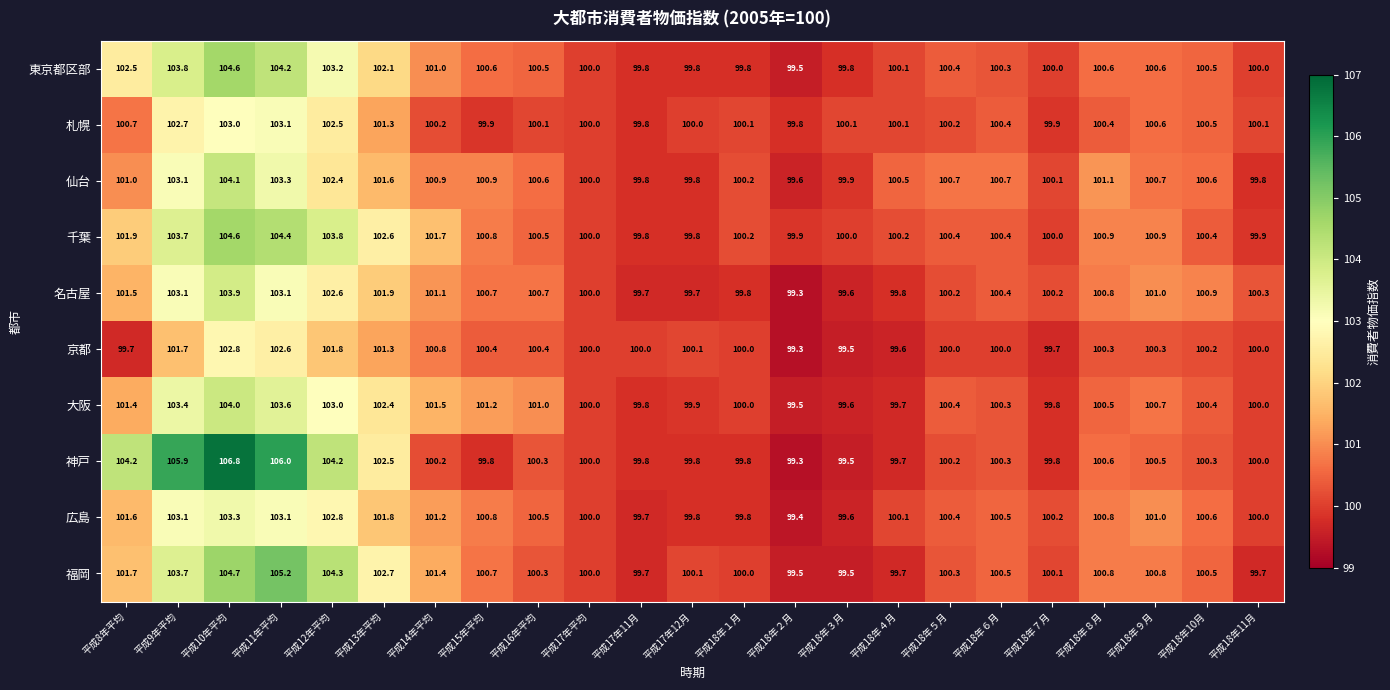

Between 平成13年平均 and 平成17年12月, which series saw the biggest shift?

千葉